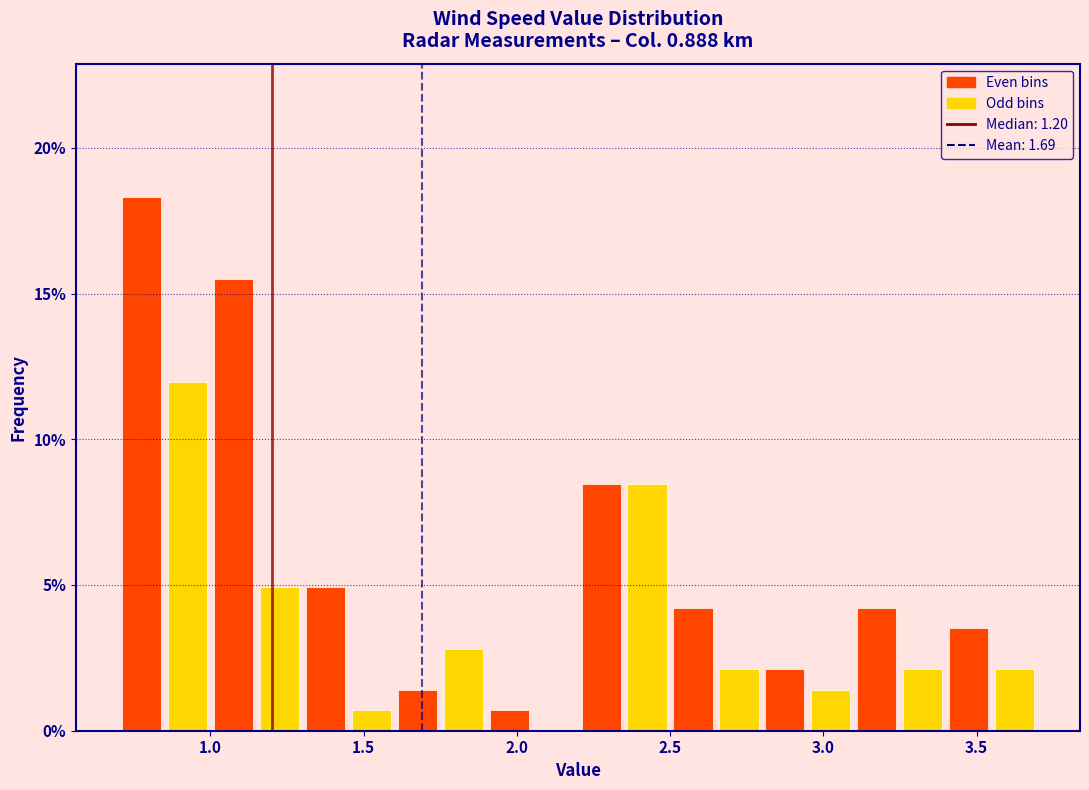

Around what value on the x-axis is the tallest bar? Give the approximate position of its centre, as read against the axis.

0.80